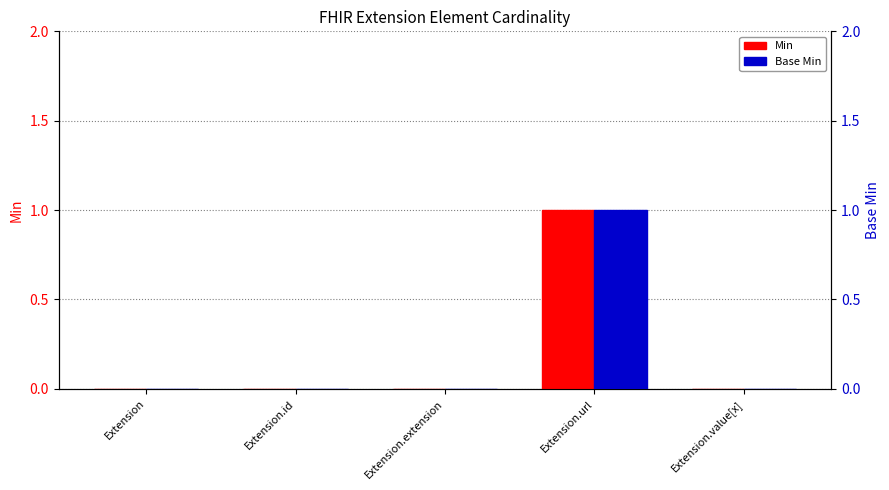

Which series has the widest spread of values?

Min